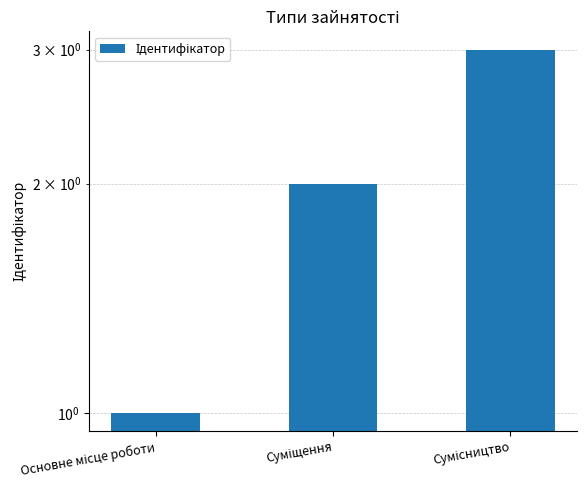

How many values are between 1 and 3?

3